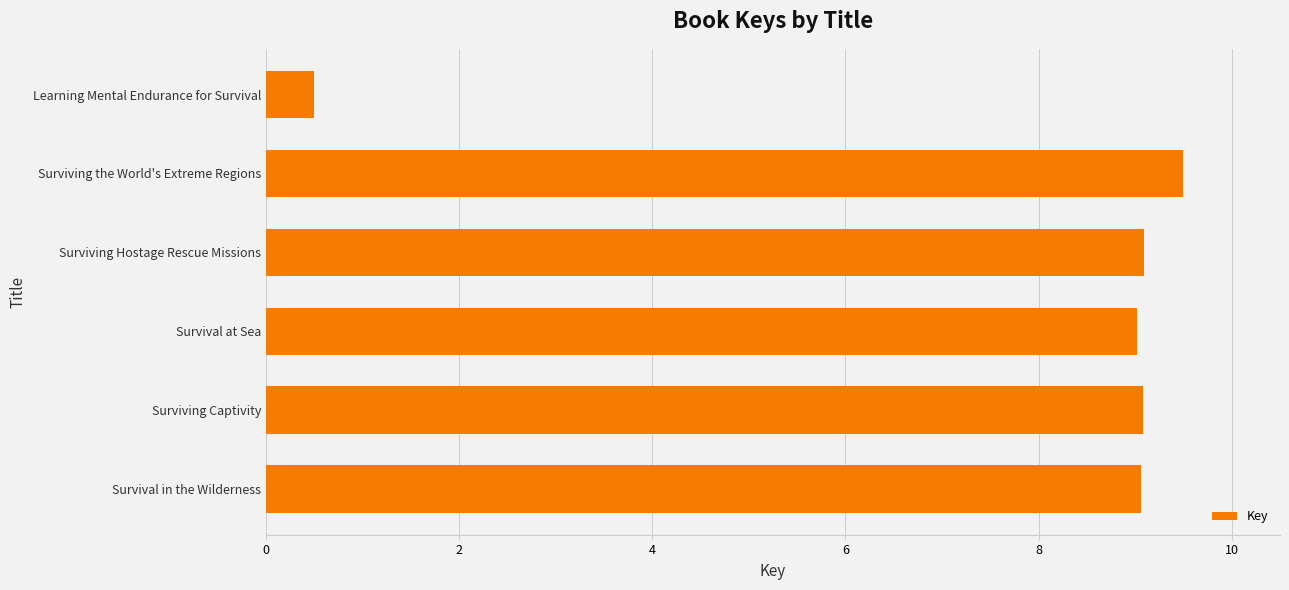

True or false: the data shows 9.1 at Surviving Captivity.

True